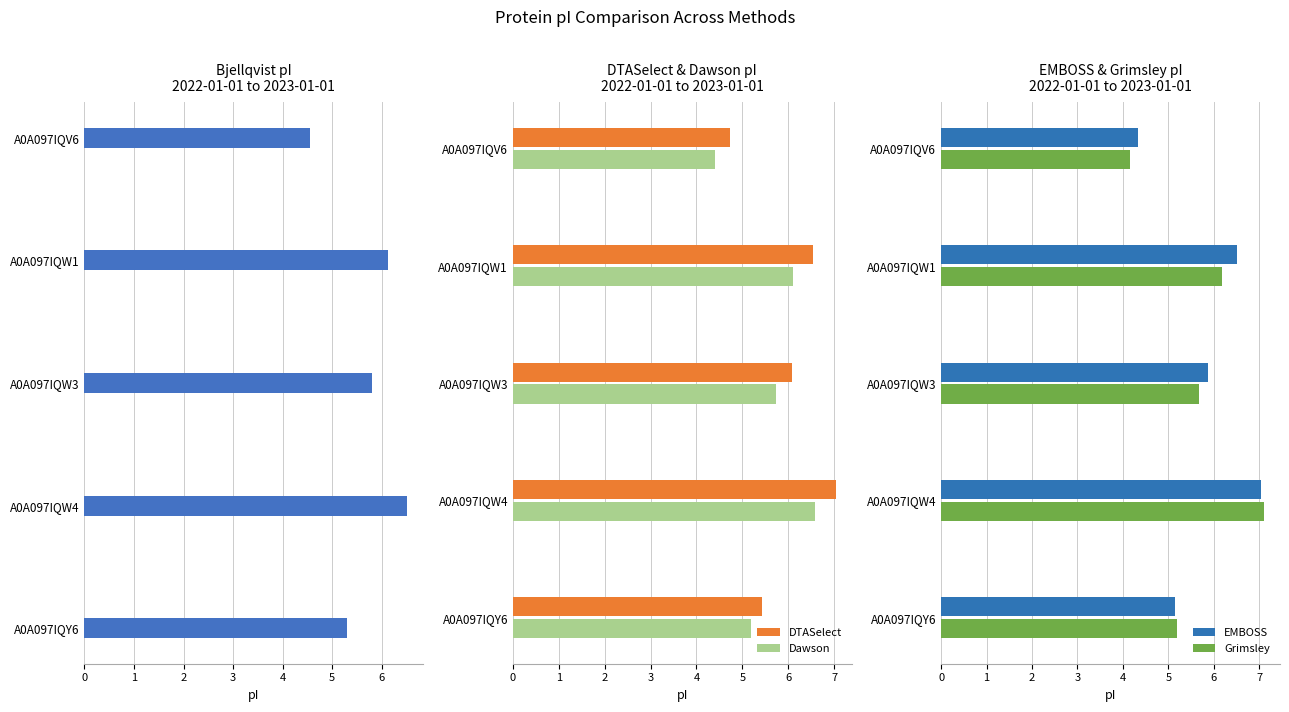

Where is Dawson nearest to the value 5?

A0A097IQY6